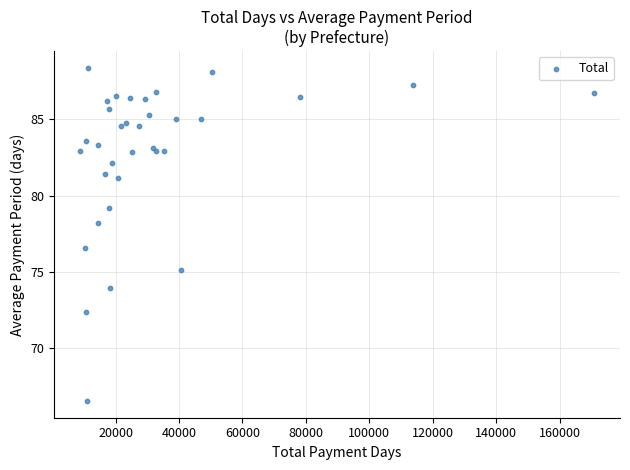

What Y value in the scatter plot is closest to 77?

76.5